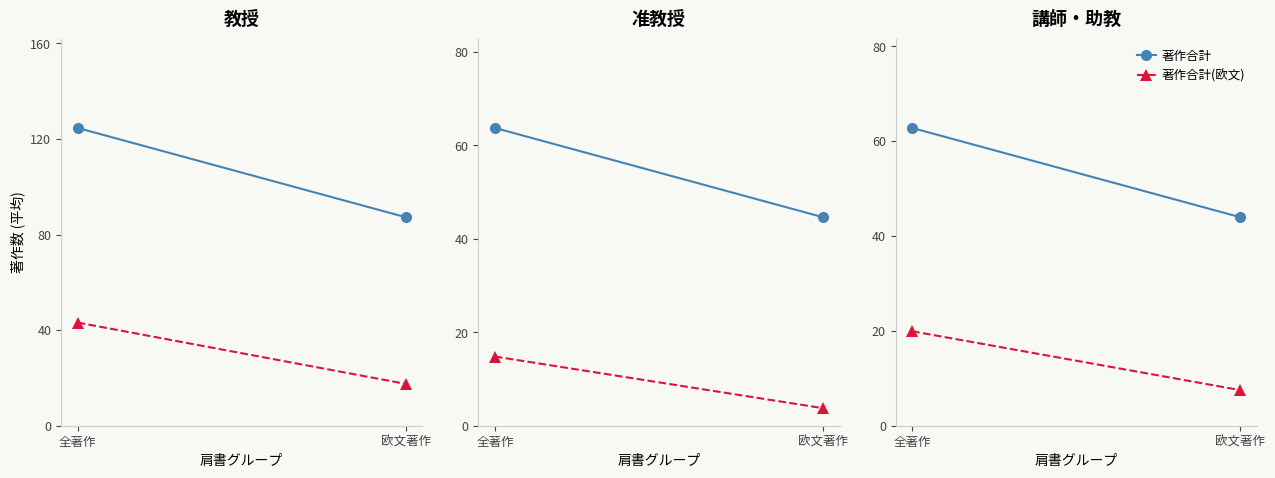

What is the label of the 2nd point from the left?

欧文著作